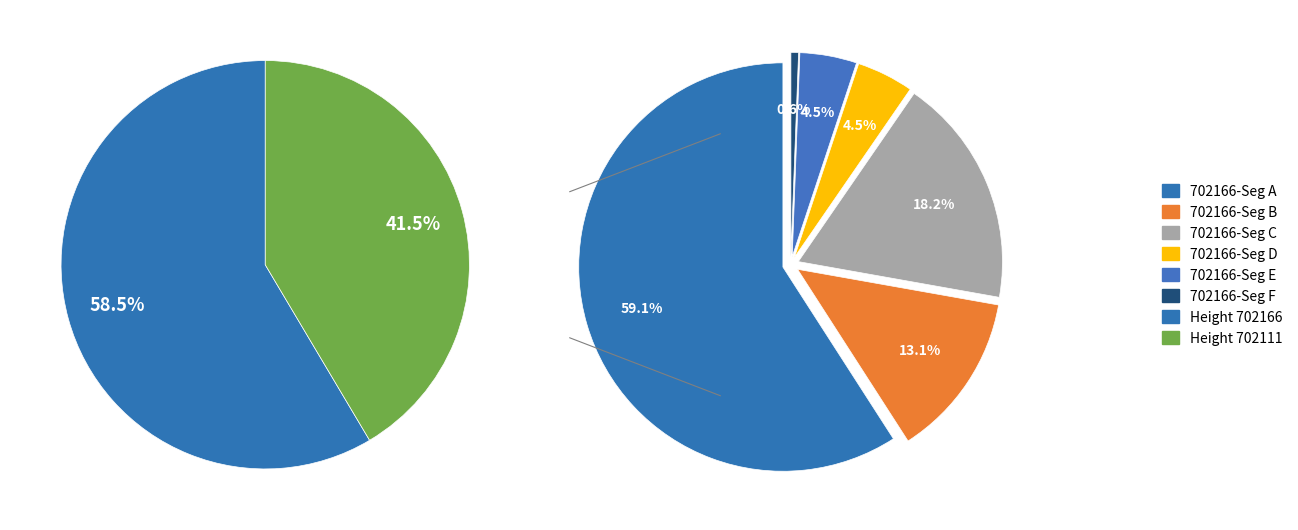

To the nearest percent, what portion does 702166 represent?

59%